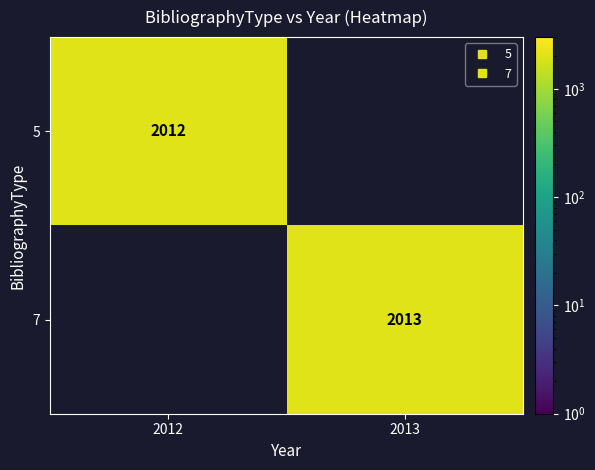

Which label corresponds to the smallest value in the chart?

2012